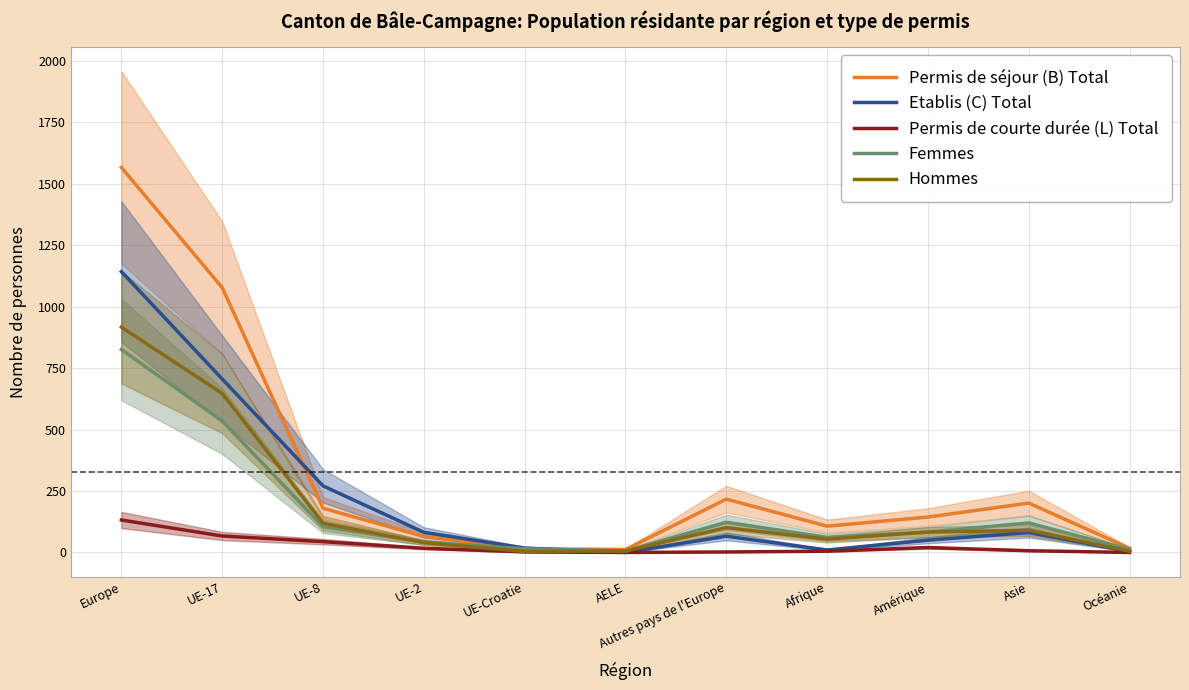

What are all the series names shown in the legend?

Permis de séjour (B) Total, Etablis (C) Total, Permis de courte durée (L) Total, Femmes, Hommes